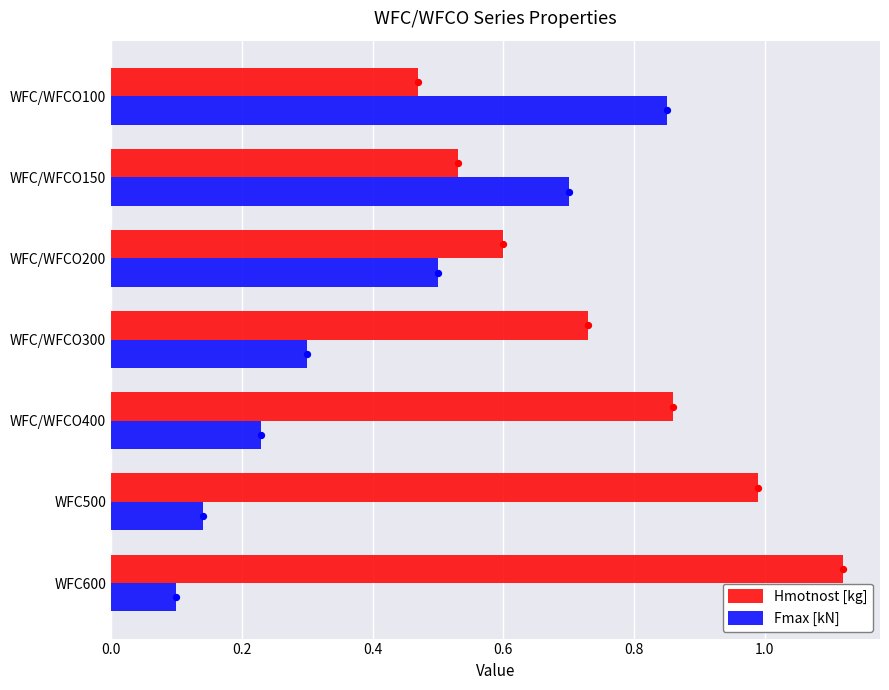

Which series has the largest Y range (max minus min)?

Fmax [kN]